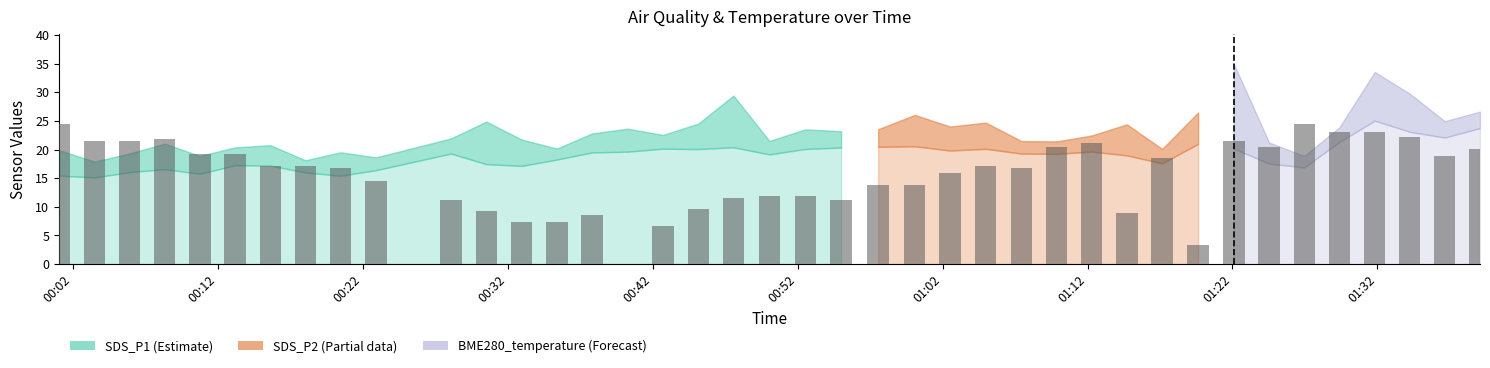

At which category is the sum across all series the highest?

2022/05/20 01:31:49